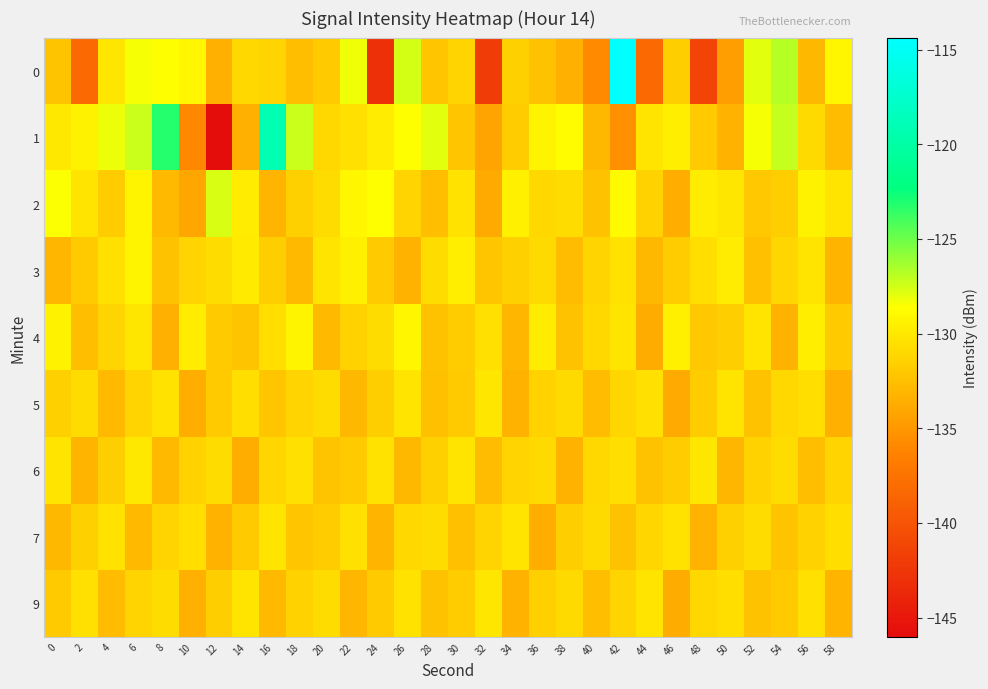

At which category is the sum across all series the highest?

42